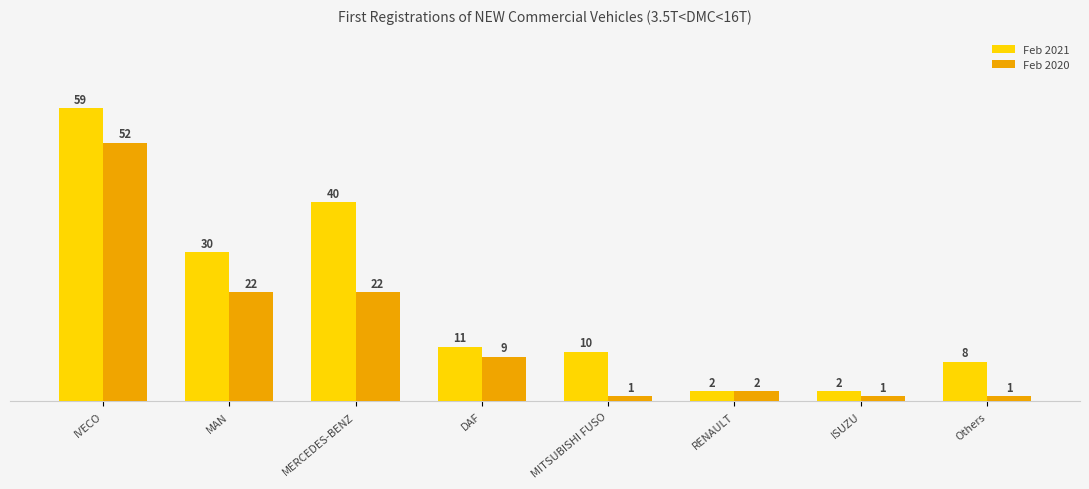

At which label does Feb 2021 first exceed 11?

IVECO